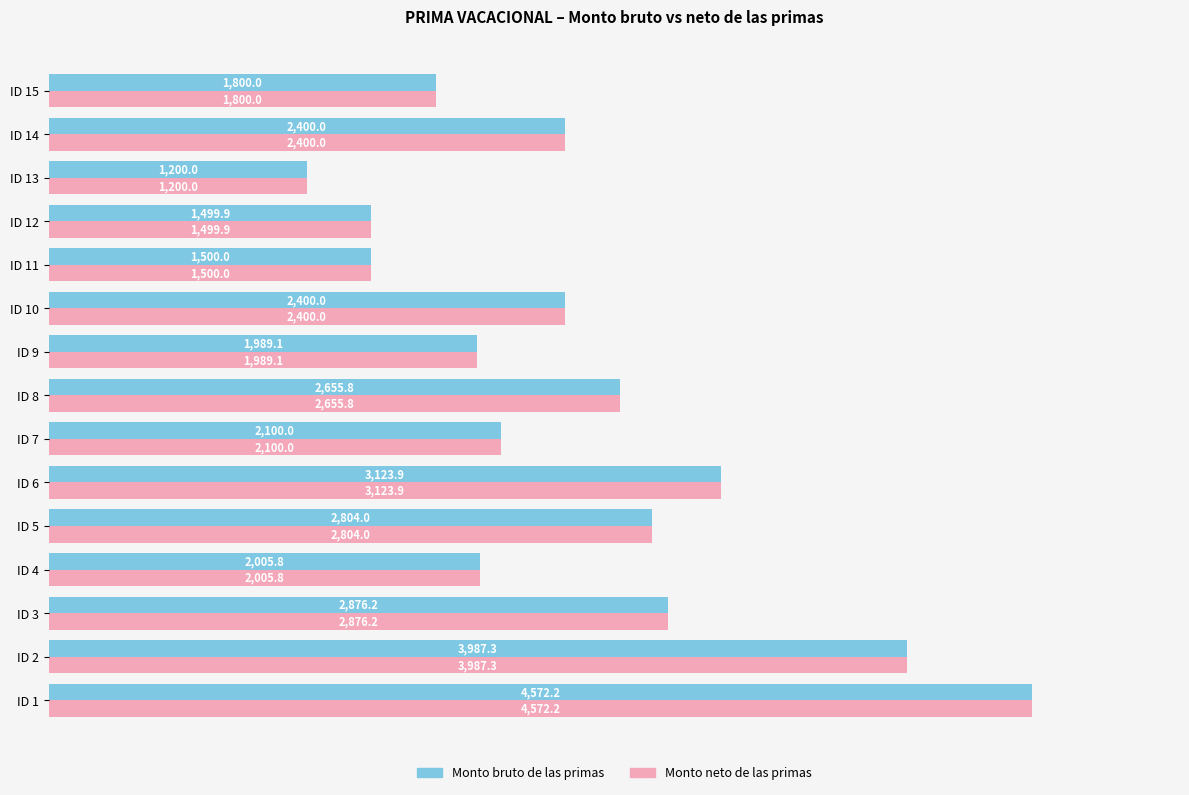

What is the maximum value for Monto bruto de las primas?

4572.2